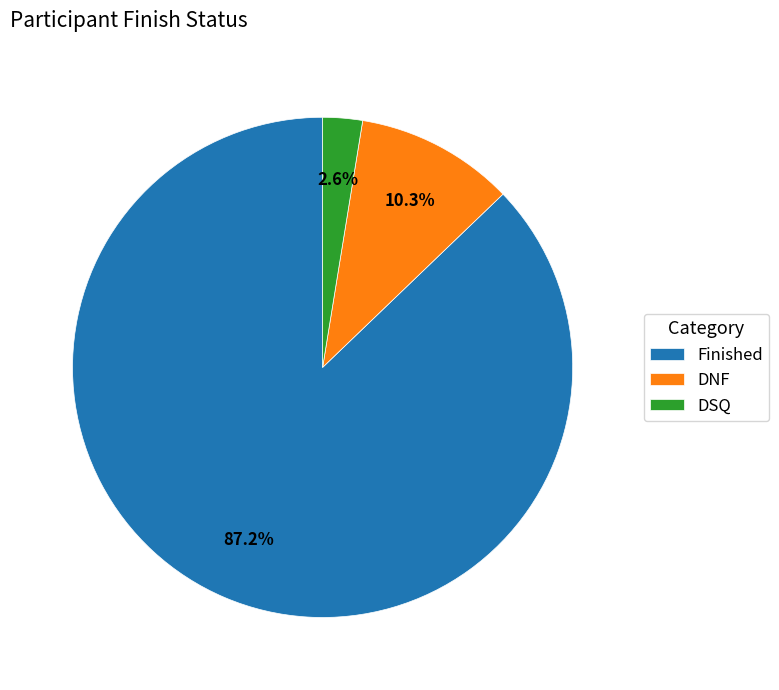

Which has a higher value, DSQ or Finished?

Finished